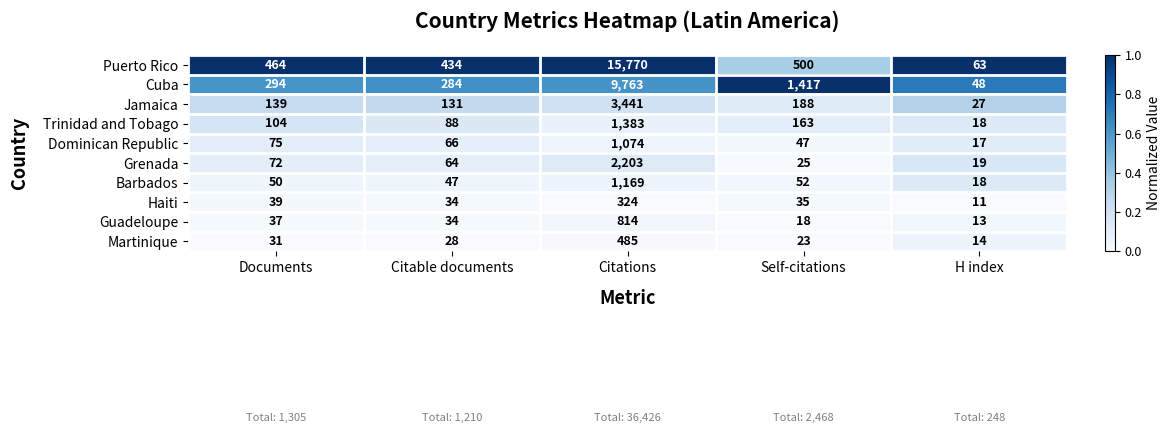

At which category is the sum across all series the highest?

Citations